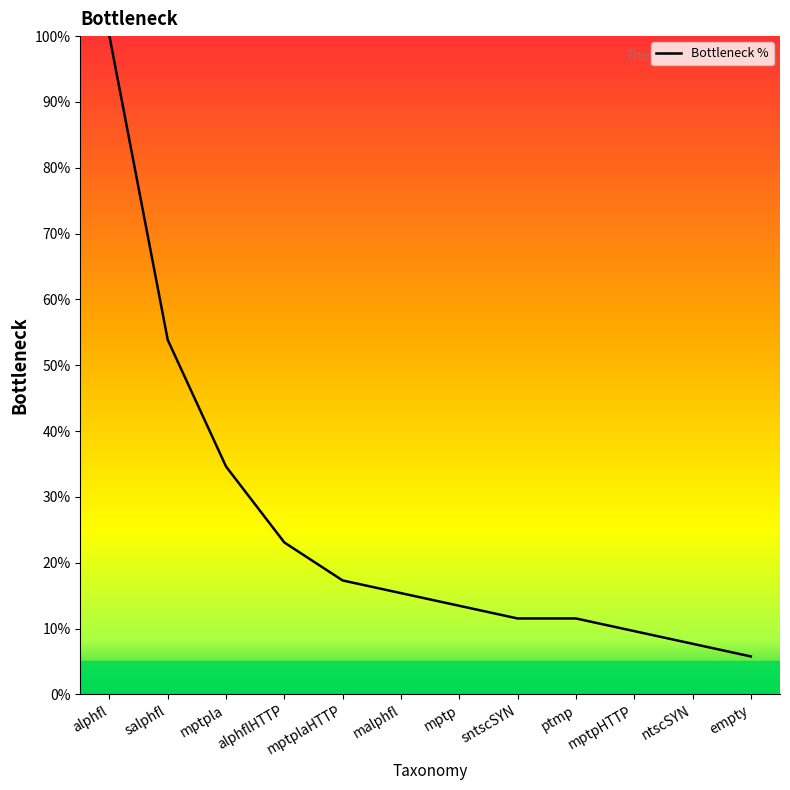

How many values are below 15?

6